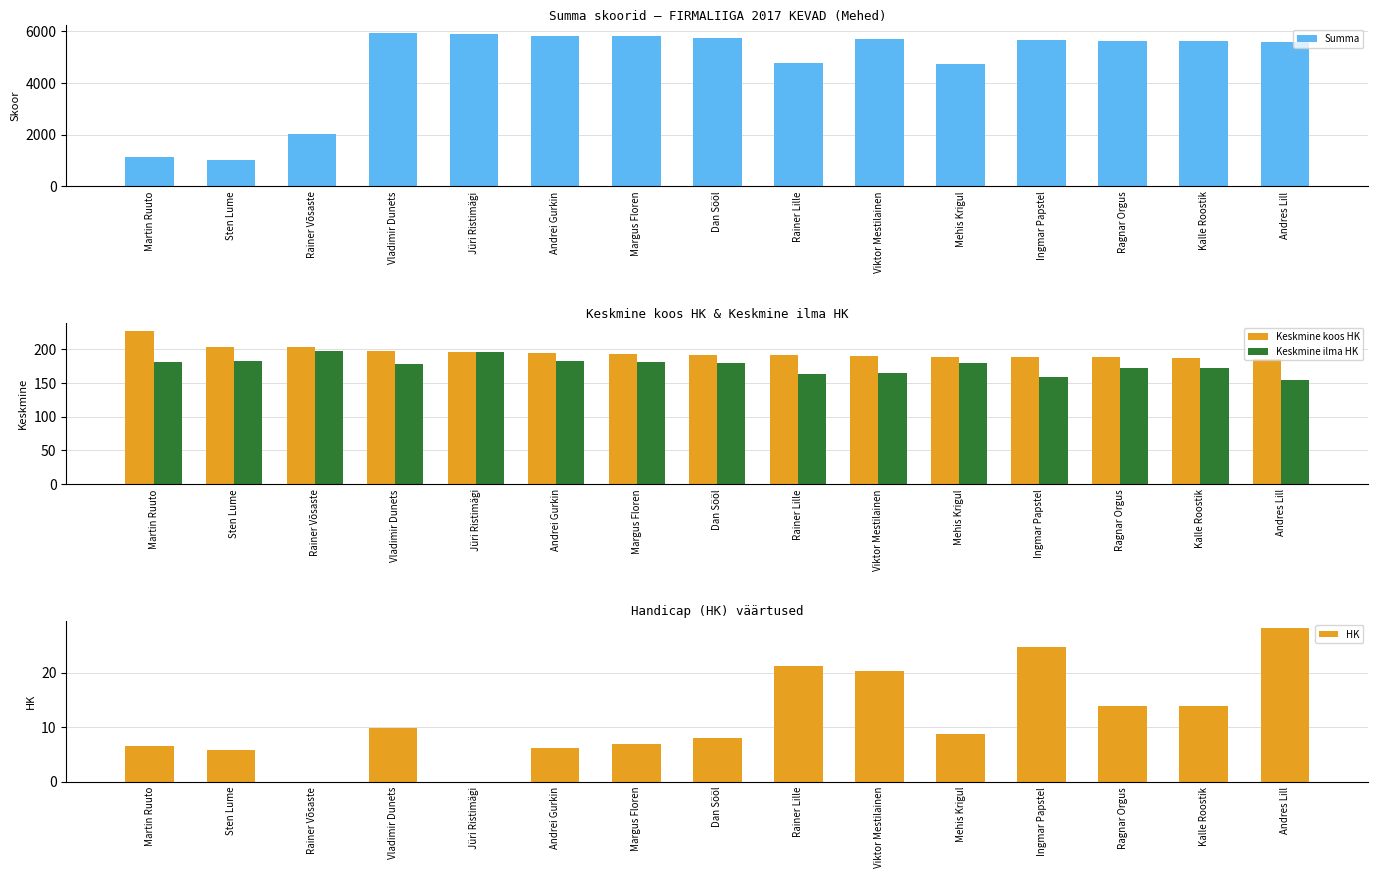

At which category does the chart reach its peak across all series?

Vladimir Dunets